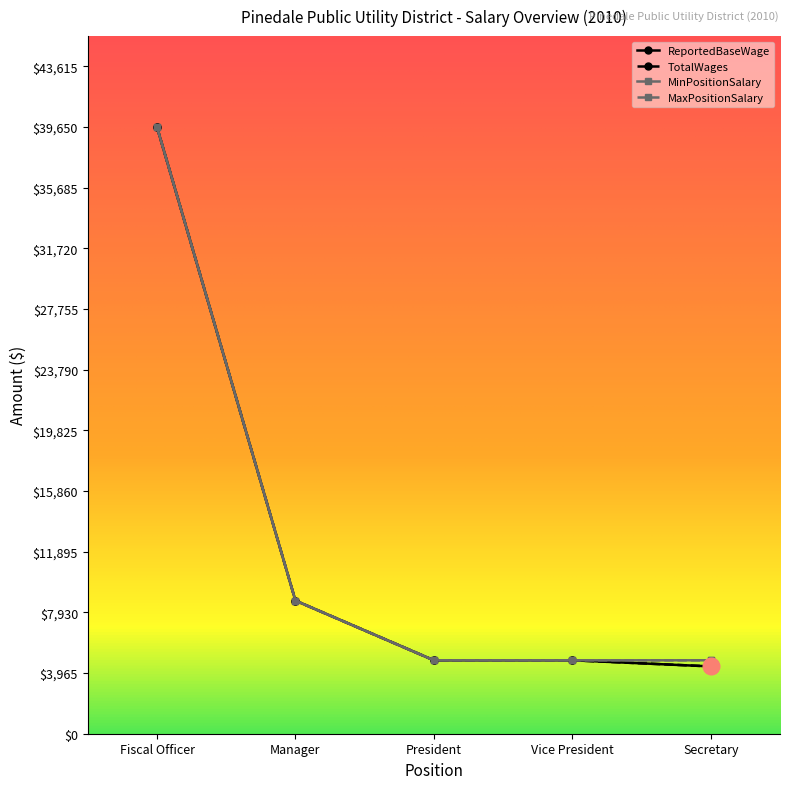

Which category has the highest value in the MaxPositionSalary series?

Fiscal Officer